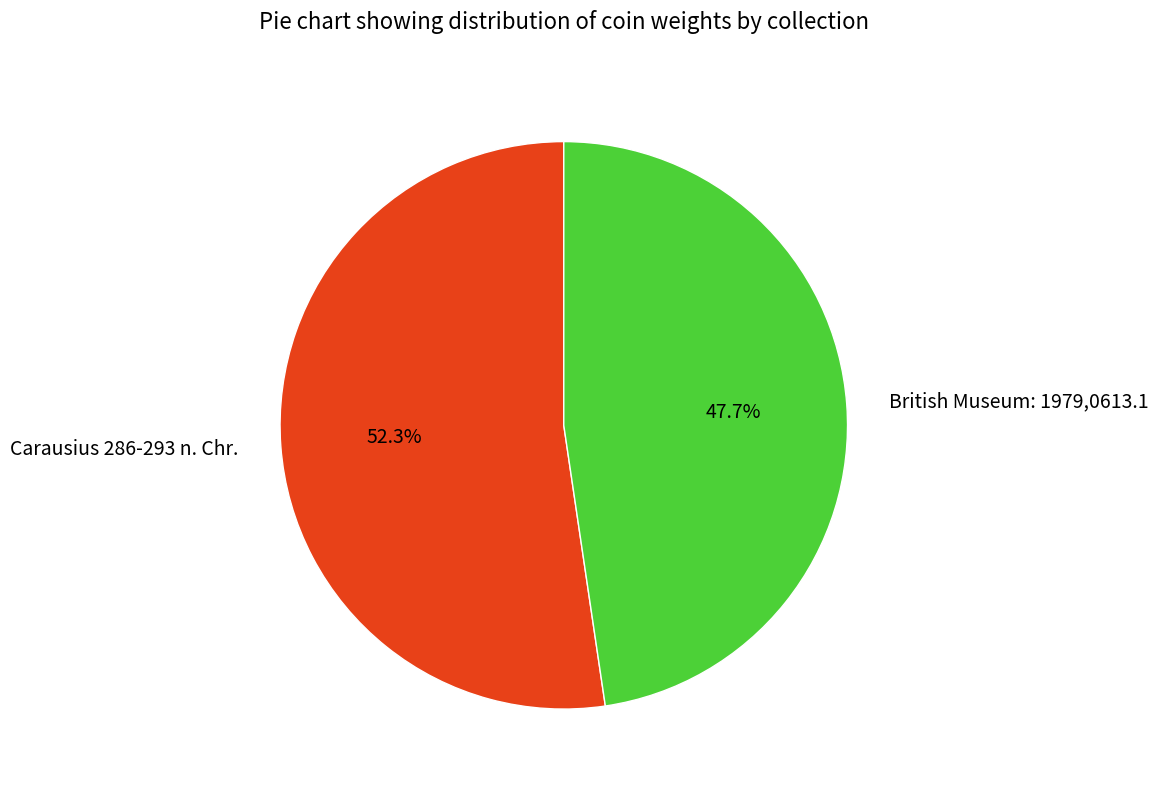

Which category accounts for the majority?

Carausius 286-293 n. Chr.